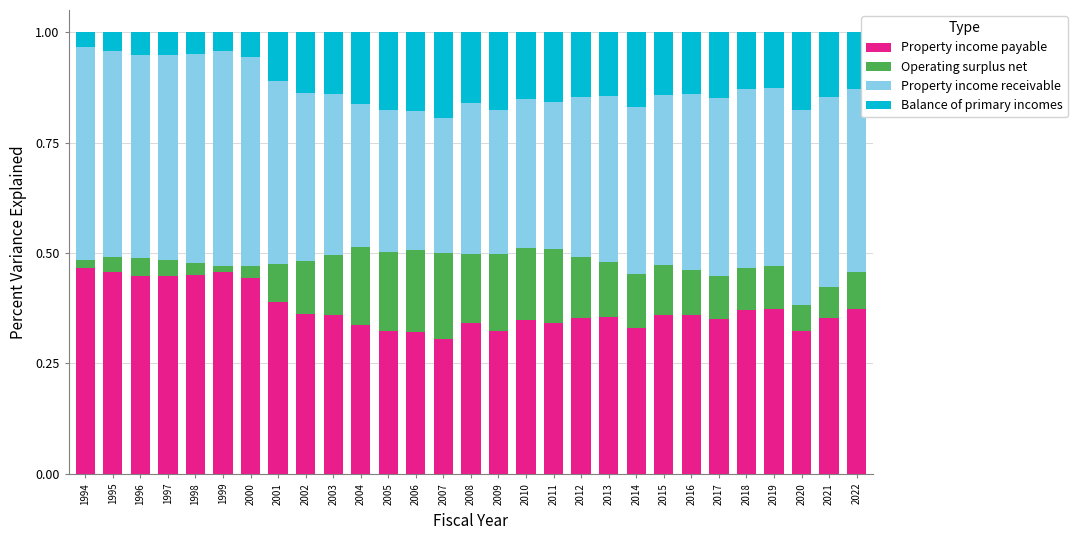

What are all the series names shown in the legend?

Property income payable, Operating surplus net, Property income receivable, Balance of primary incomes